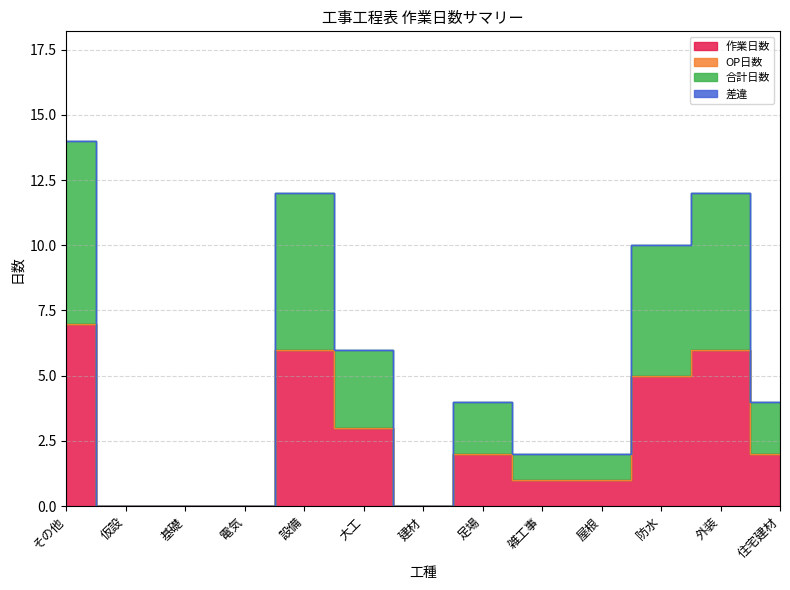

Between その他 and 仮設, which is larger?

その他